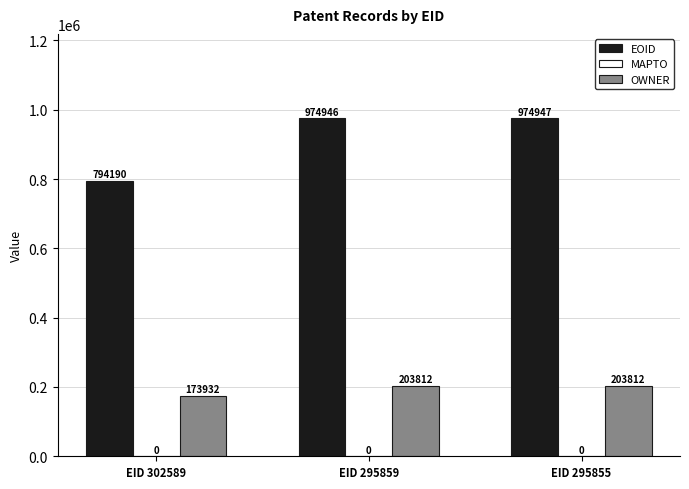

Reading left to right, extract all data points from this chart.

EOID: 794190	974946	974947
OWNER: 173932	203812	203812